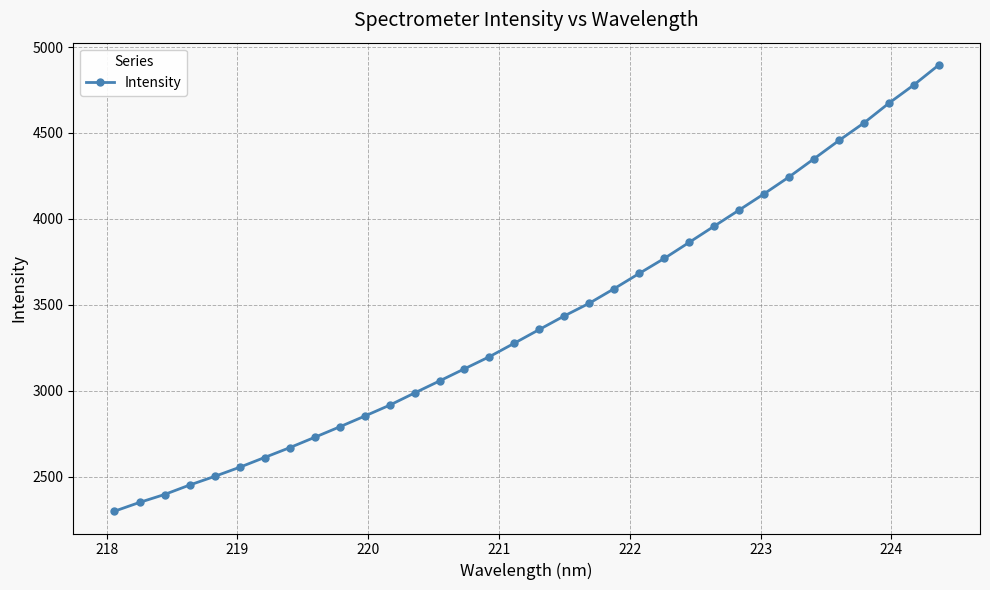

What is the average value?

3413.8